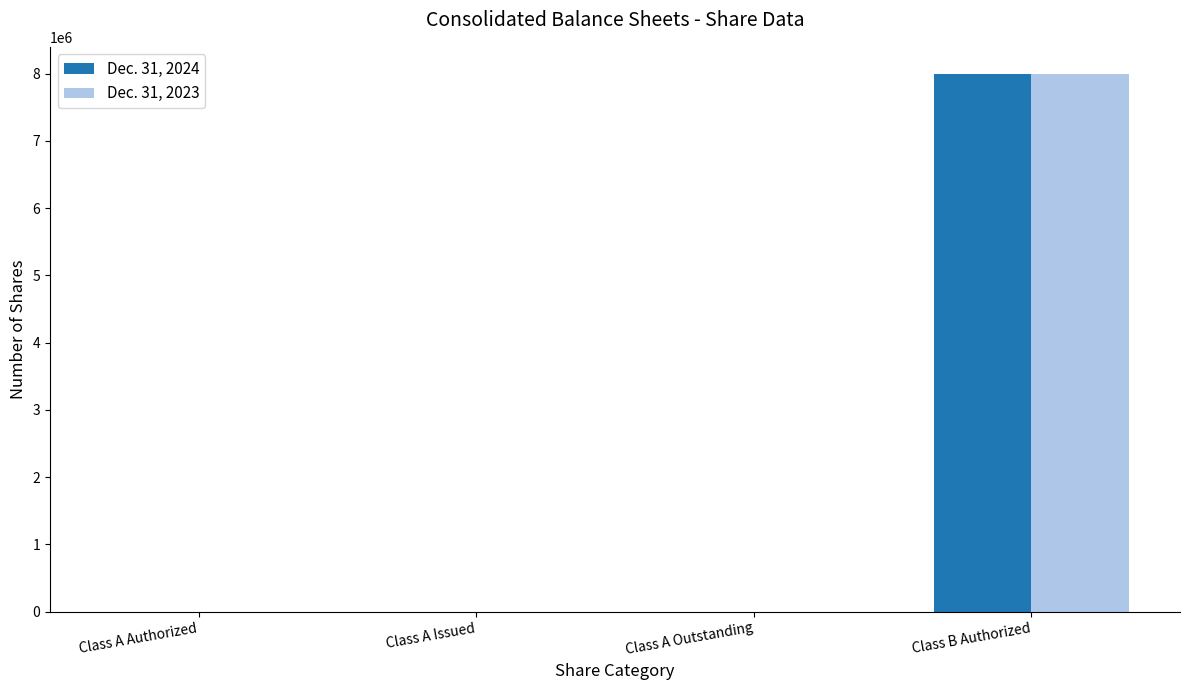

Does the chart contain stacked bars?

No